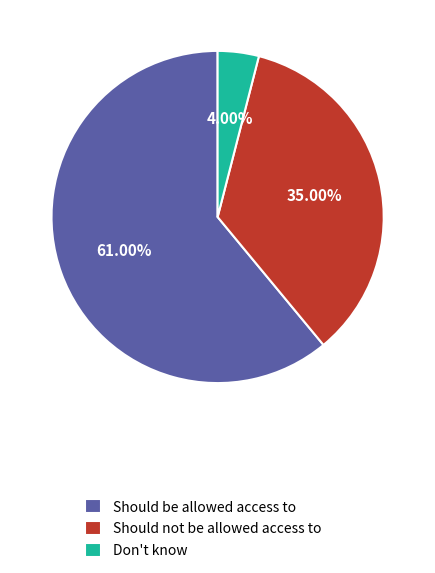

Which slice is the largest?

Should be allowed access to